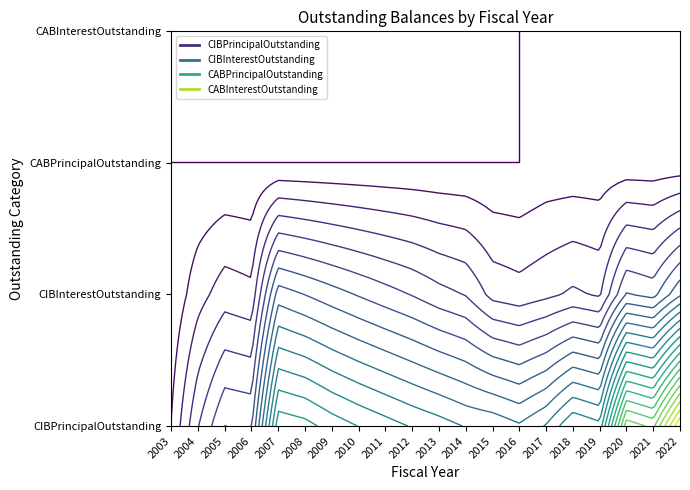

Between 2008 and 2011, which is larger?

2008